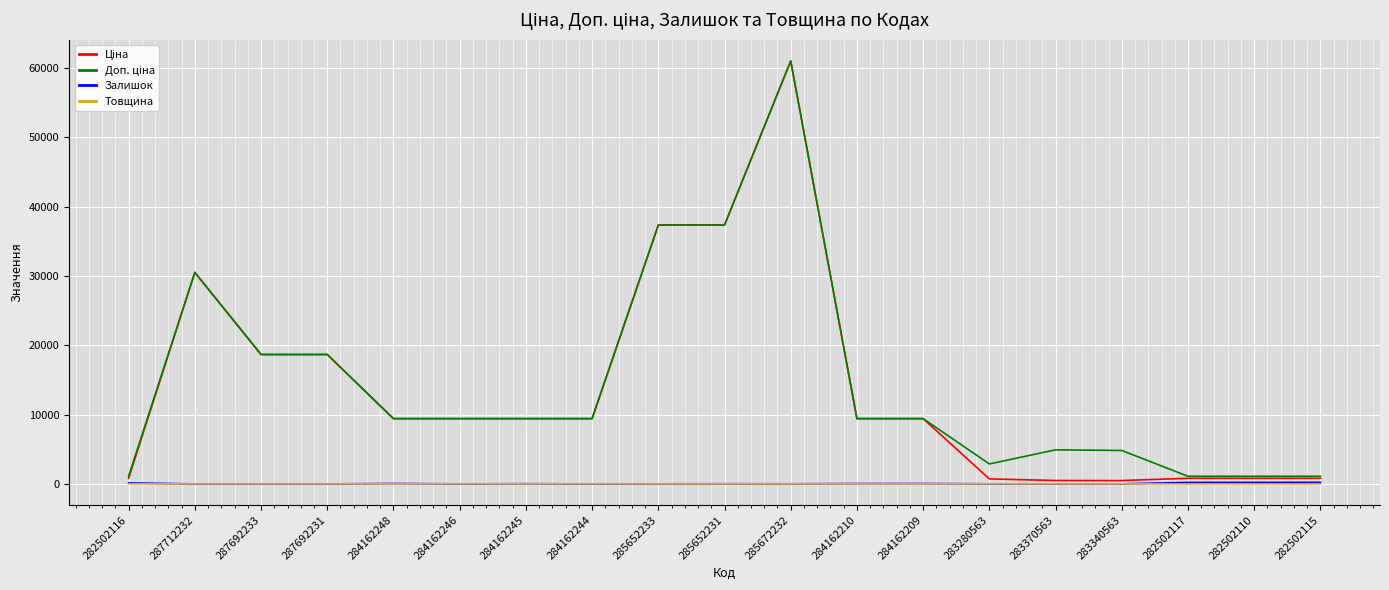

Which label corresponds to the largest value in the chart?

285672232